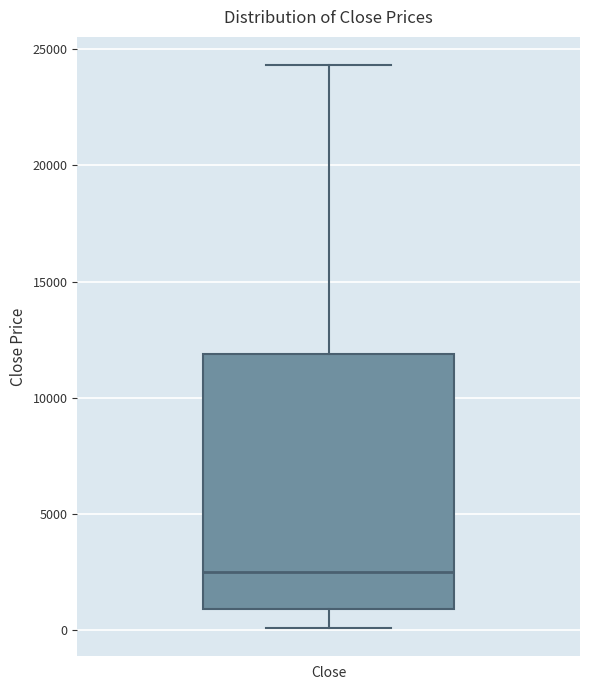

Where does the upper whisker of the box for Close end on the y-axis? The values are not printed on the chart, so give them approximately, as read against the axis.

24500